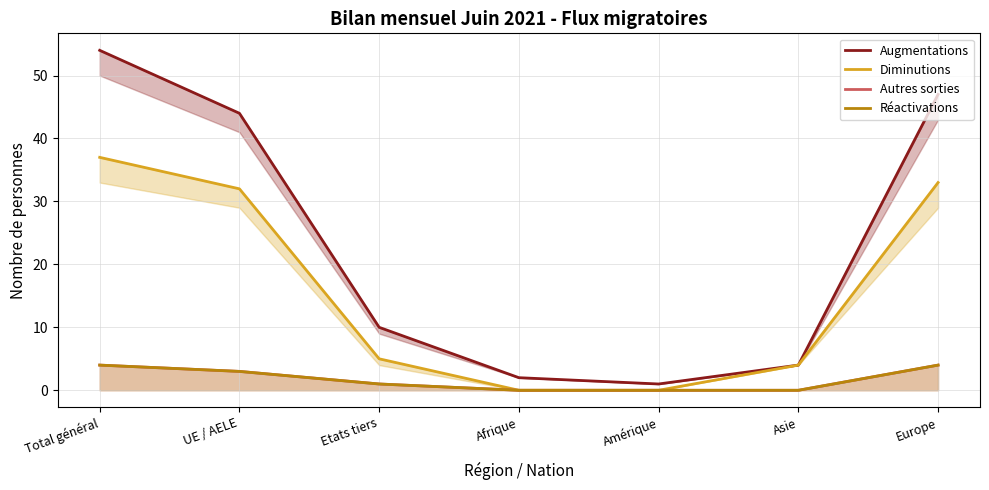

What is the label of the 2nd point from the left?

UE / AELE